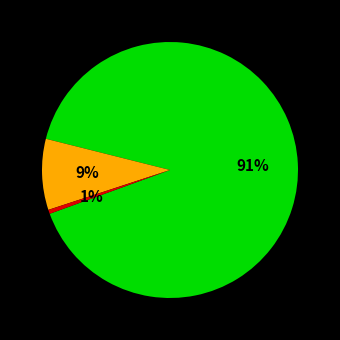

Is there any slice that represents more than half of the pie?

Yes